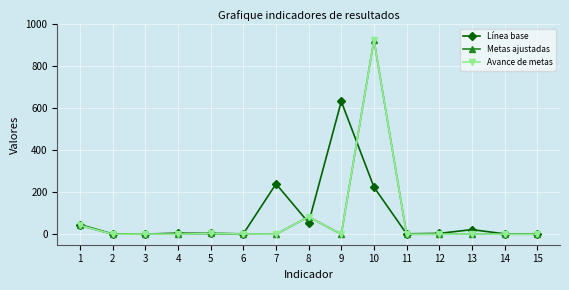

Read the Línea base value at 14.

2